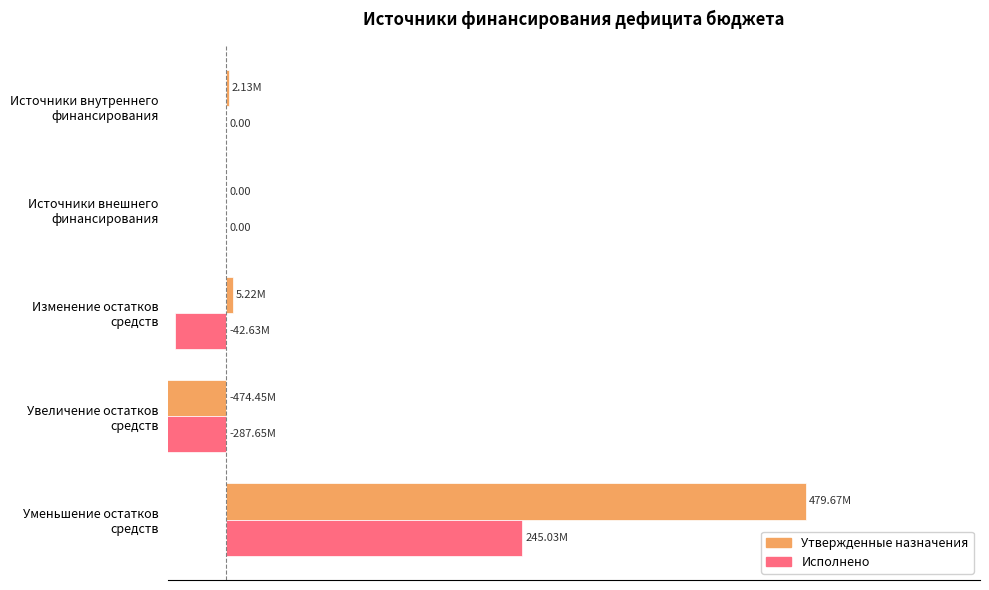

How many bars are there in total?

10